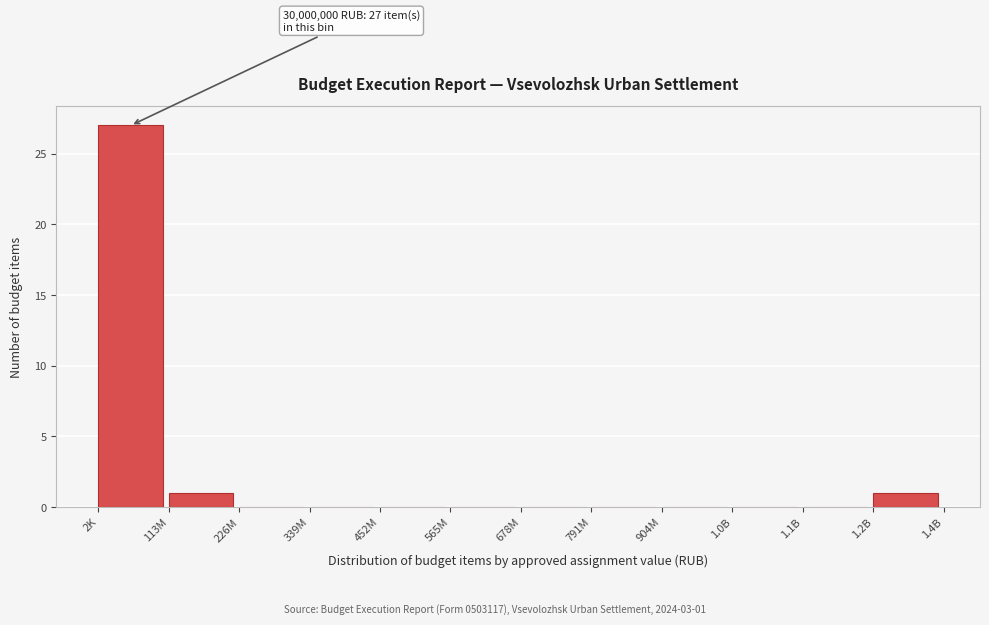

Reading left to right, list all the values displayed in this chart.

2K=27	113M=1	226M=0	339M=0	452M=0	565M=0	678M=0	791M=0	904M=0	1.0B=0	1.1B=0	1.2B=1